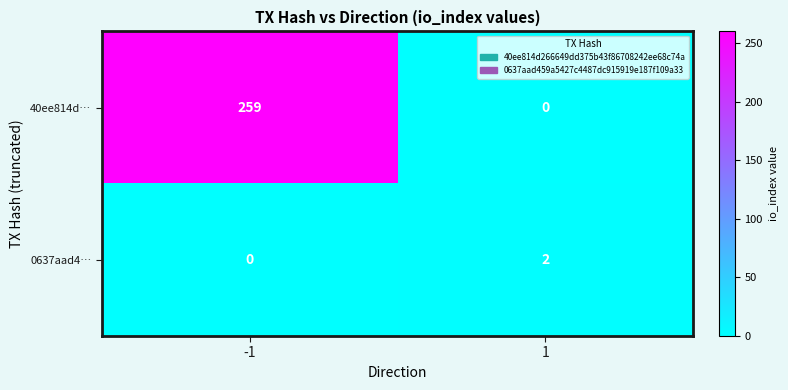

Which series has the largest range (max minus min)?

40ee814d…